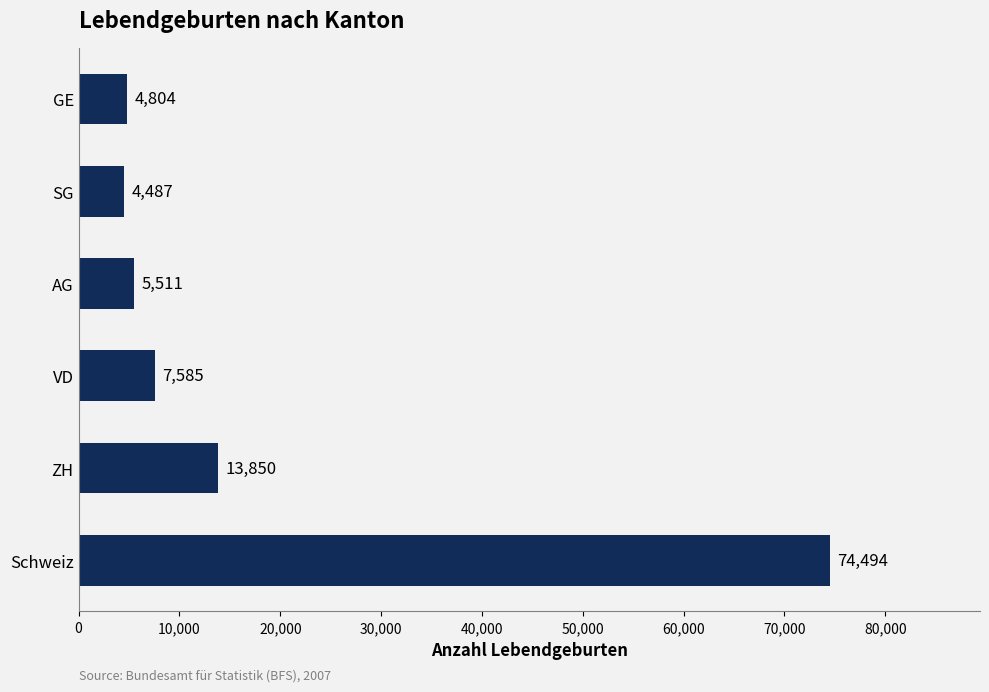

Rank the categories by value from highest to lowest.

Schweiz, ZH, VD, AG, GE, SG